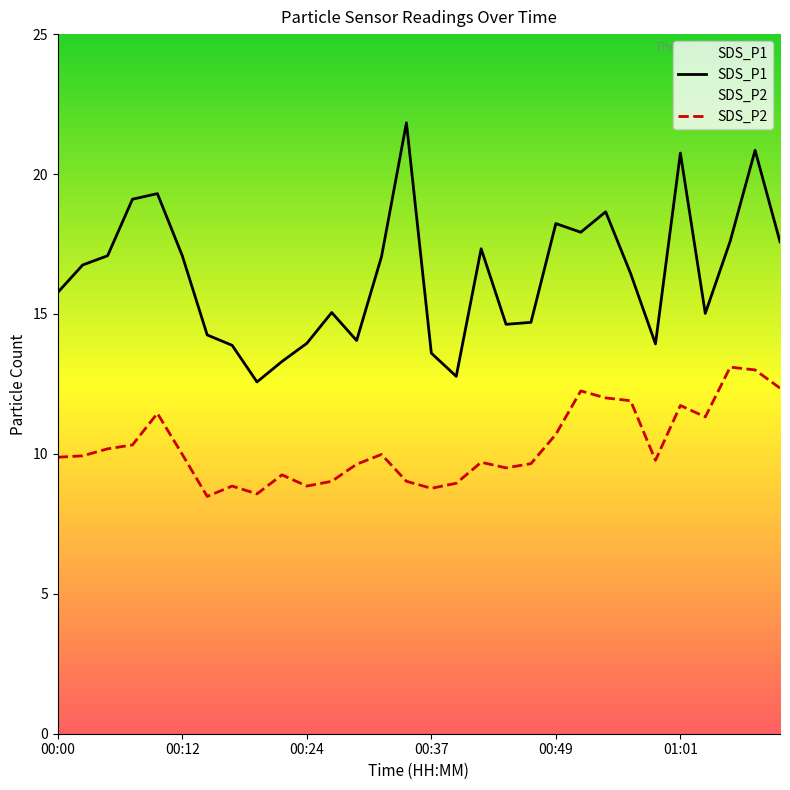

Which series changed the most between 00:02 and 00:07?

SDS_P1